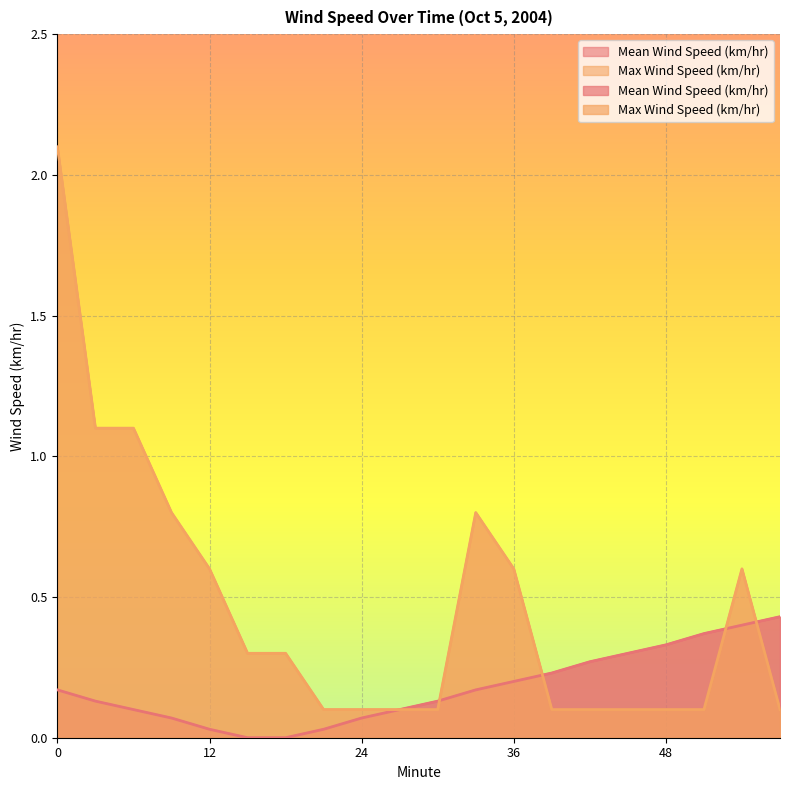

Reading right to left, what are all the values shown in this chart?

Mean Wind Speed (km/hr): 57=0.4	54=0.4	51=0.4	48=0.3	45=0.3	42=0.3	39=0.2	36=0.2	33=0.2	30=0.1	27=0.1	24=0.1	21=0.0	18=0.0	15=0.0	12=0.0	9=0.1	6=0.1	3=0.1	0=0.2
Max Wind Speed (km/hr): 57=0.1	54=0.6	51=0.1	48=0.1	45=0.1	42=0.1	39=0.1	36=0.6	33=0.8	30=0.1	27=0.1	24=0.1	21=0.1	18=0.3	15=0.3	12=0.6	9=0.8	6=1.1	3=1.1	0=2.1